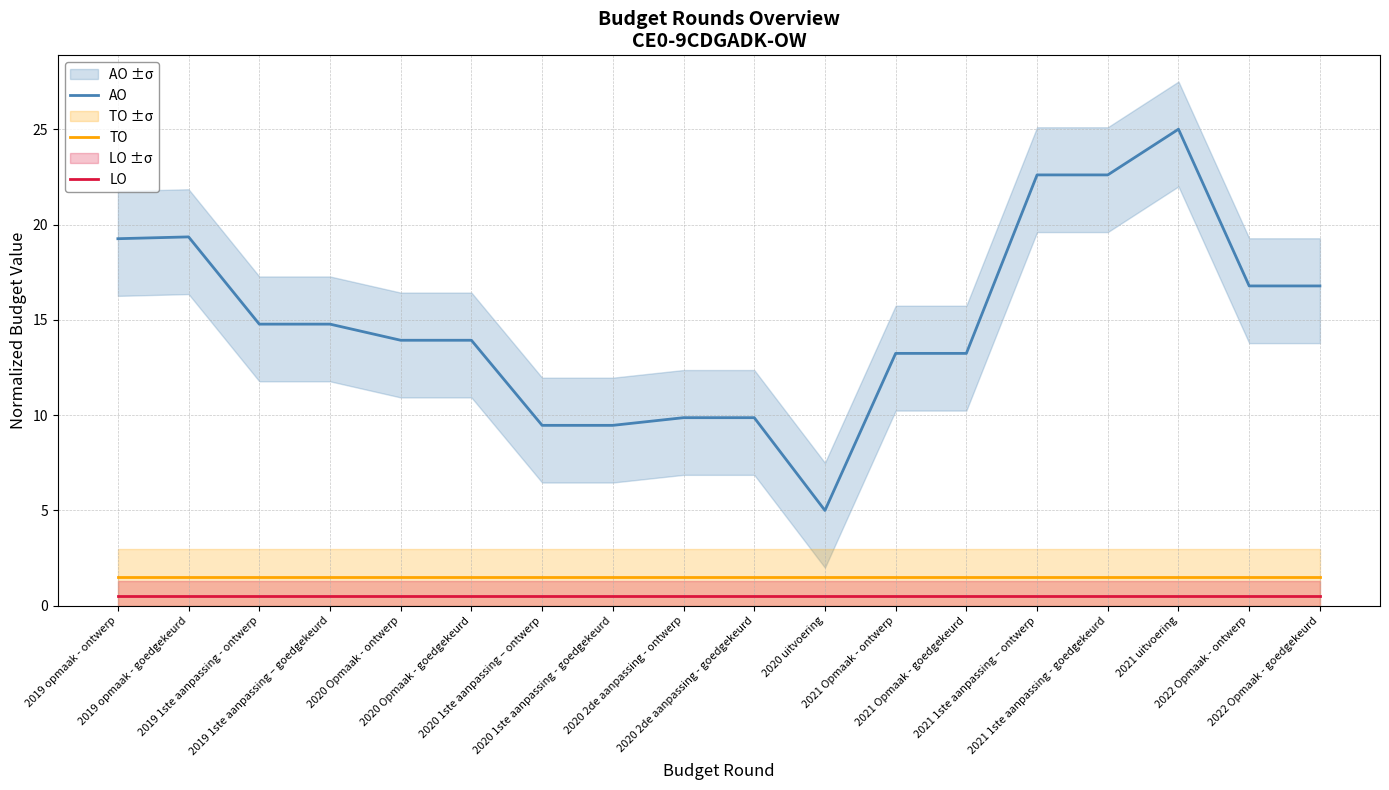

What is the average value of the LO series?

0.5